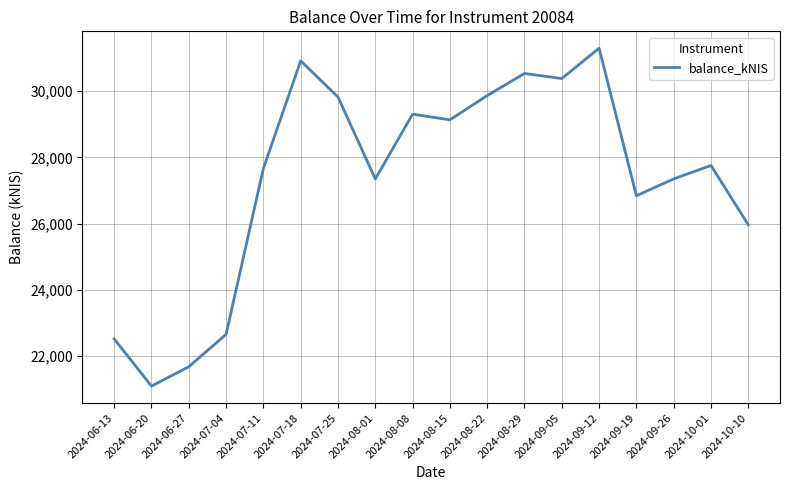

What is the approximate value at 2024-07-25?

29825.7